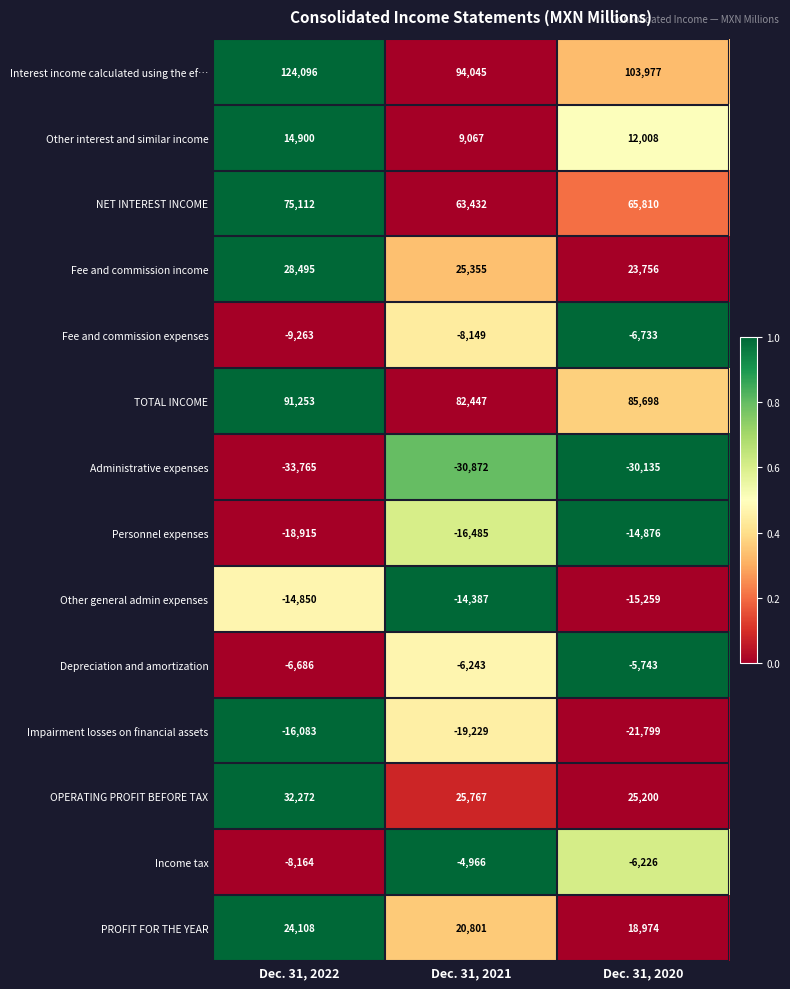

What is the average value of the Depreciation and amortization series?

-6224